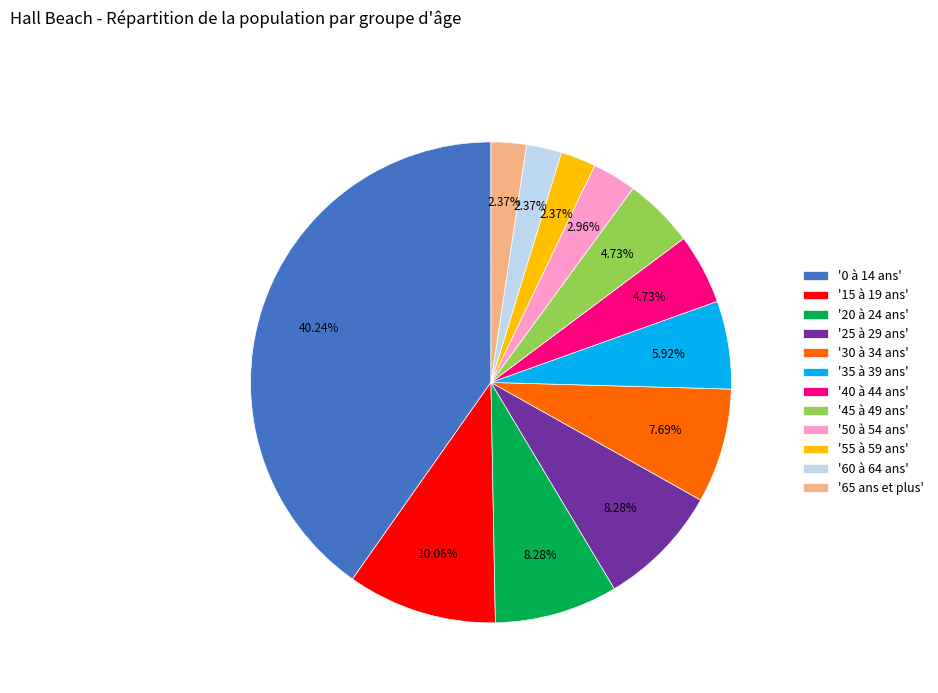

Combined, do '65 ans et plus' and '50 à 54 ans' account for over 50%?

No